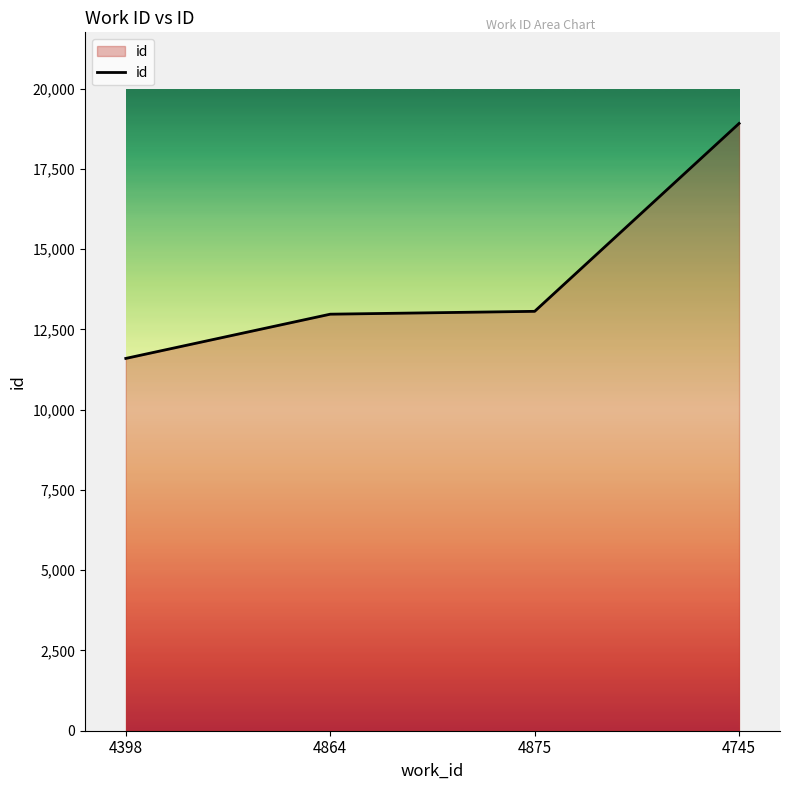

What is the sum of all values?

56562